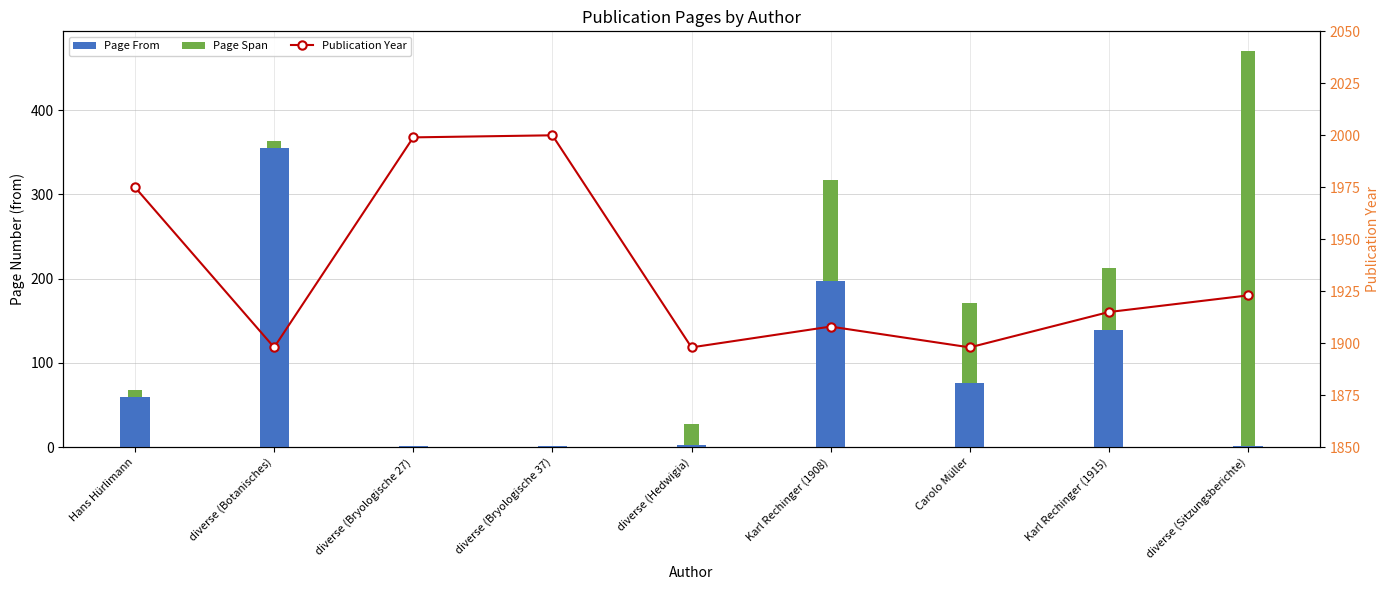

True or false: Publication Year has a value of 2917 at Karl Rechinger (1915).

False